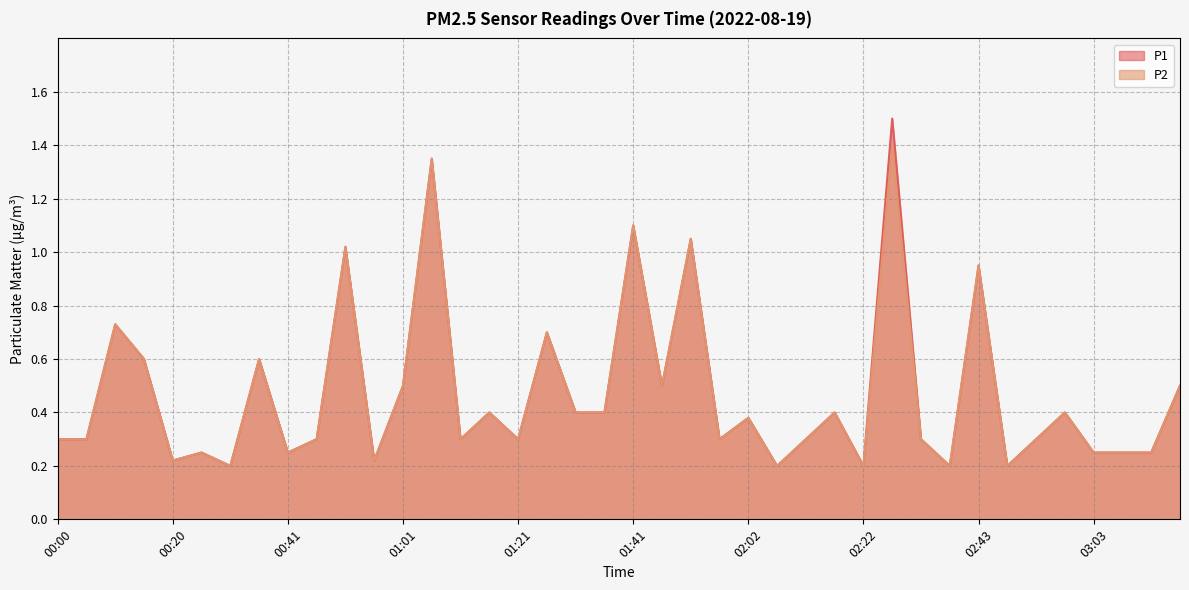

What is the difference between the P2 values at 01:41 and 01:01?

0.6